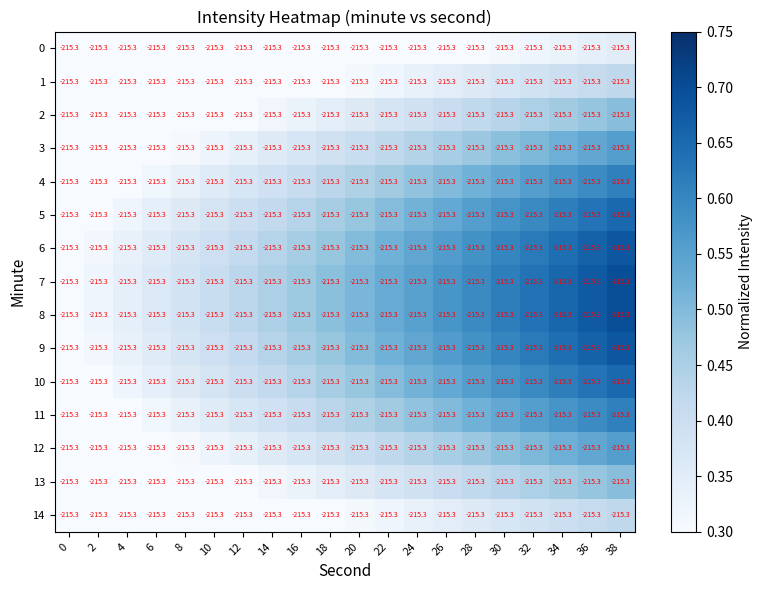

What is the spread (max minus min) of values at 18?

0.2